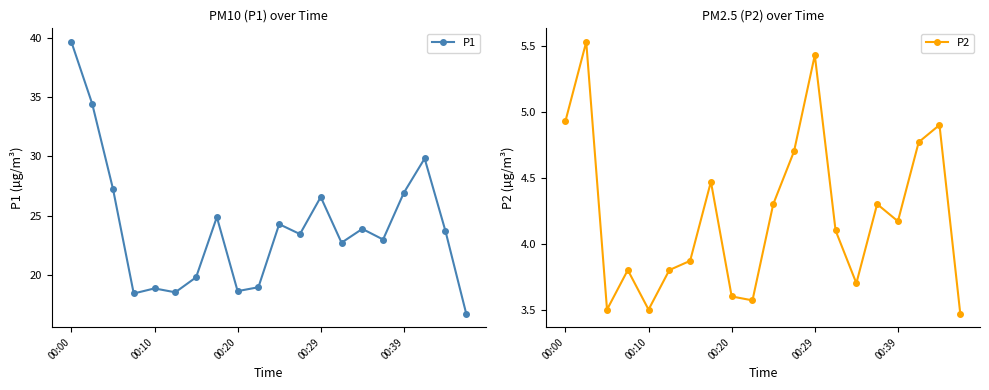

What are all the series names shown in the legend?

P1, P2